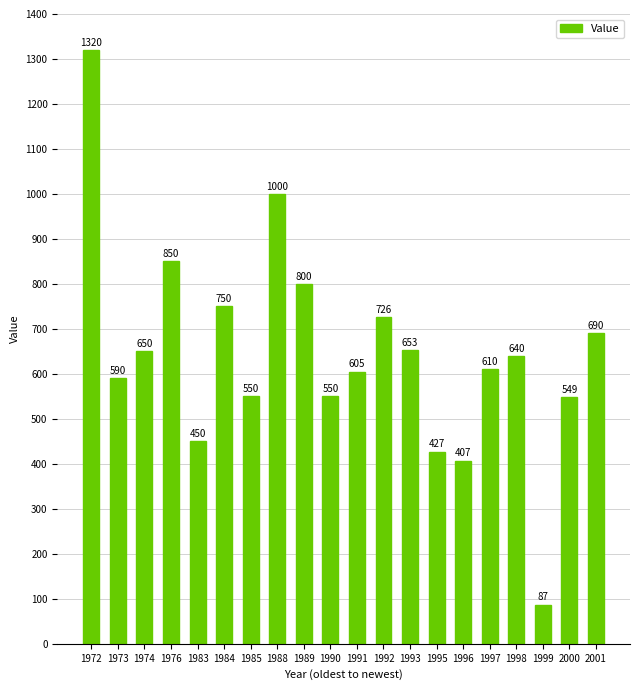

Count the number of data series in this chart.

1